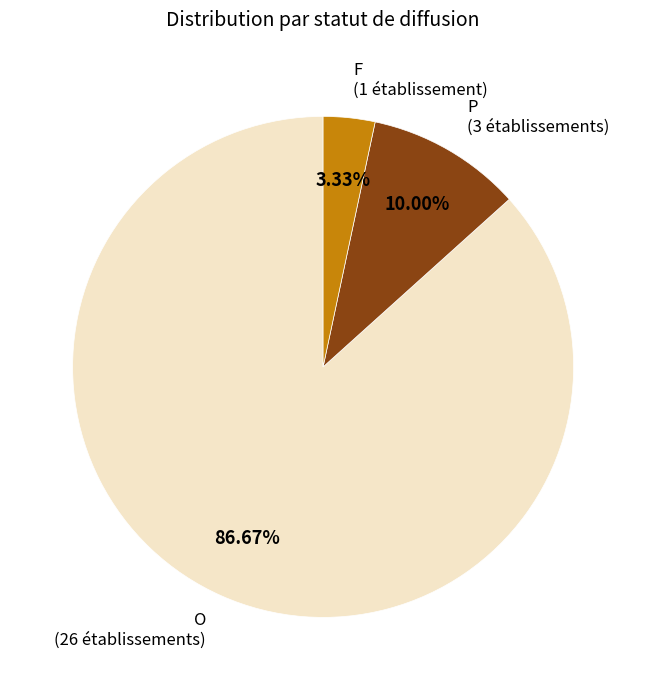

Which category has the smallest portion of the pie?

F